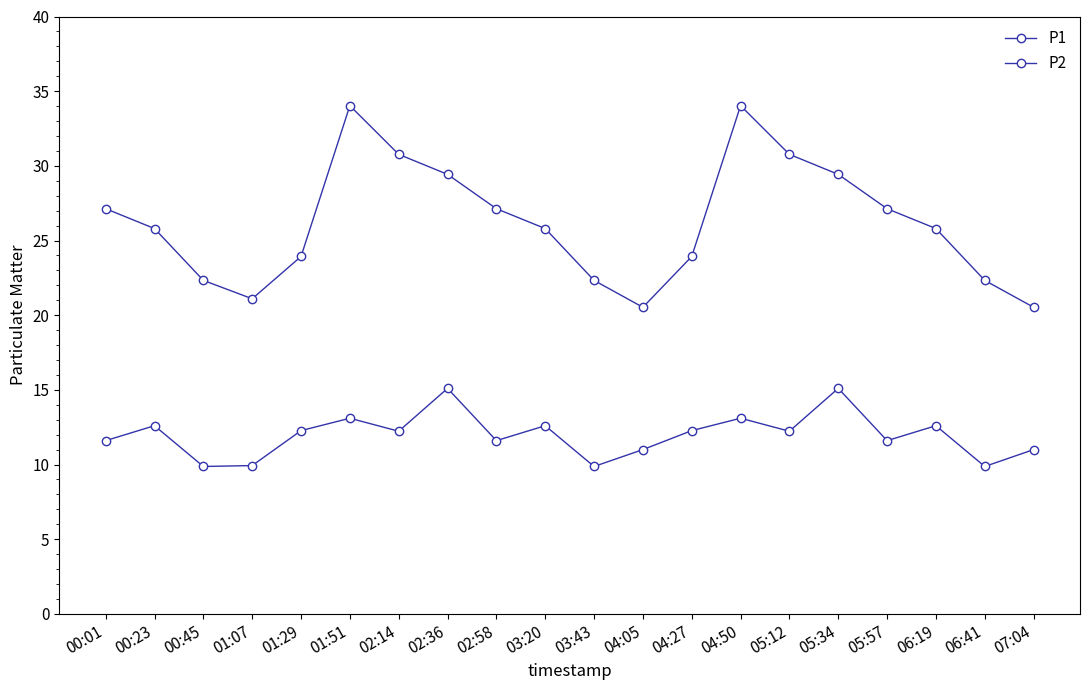

What is the value of the P2 point at the 18th from the left?

12.6